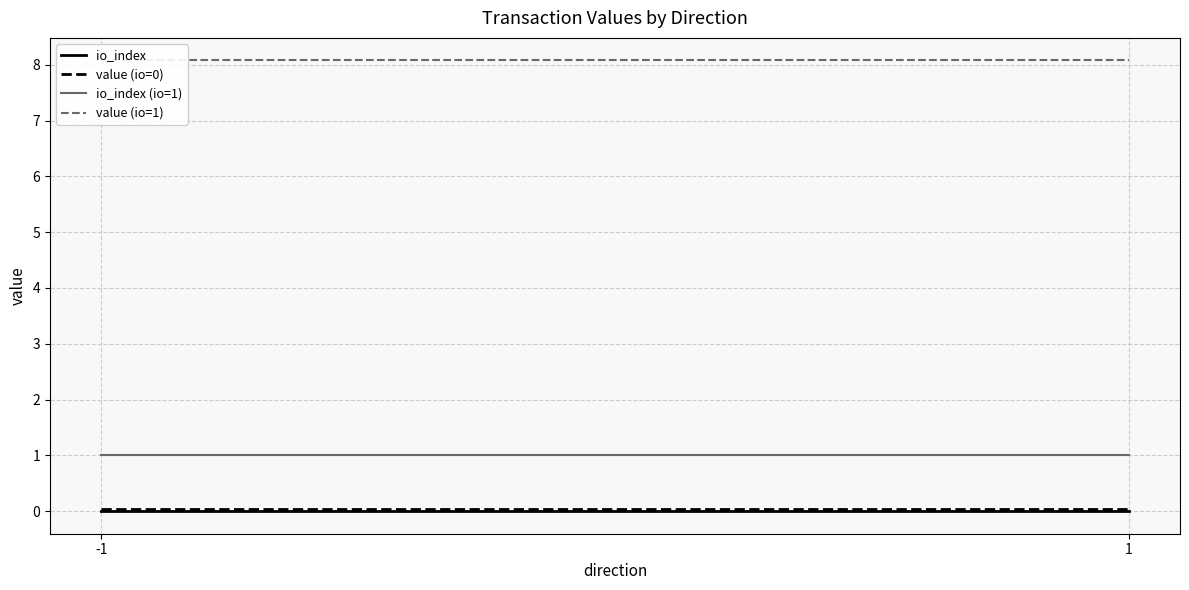

Reading left to right, extract all data points from this chart.

io_index: 0.0	0.0
value (io=0): 0.0	0.0
io_index (io=1): 1.0	1.0
value (io=1): 8.1	8.1